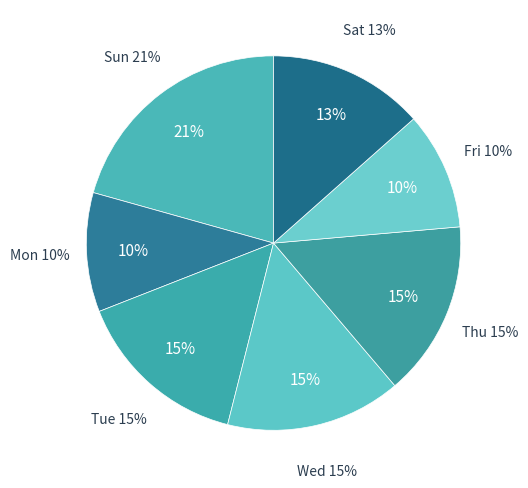

Is there any slice that represents more than half of the pie?

No